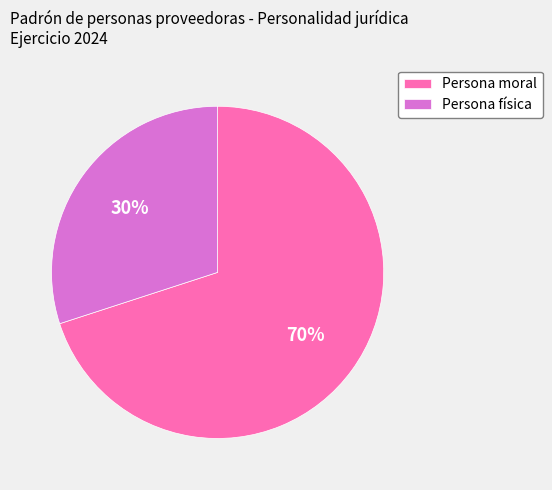

The Persona física slice represents 30% of the pie. True or false?

True